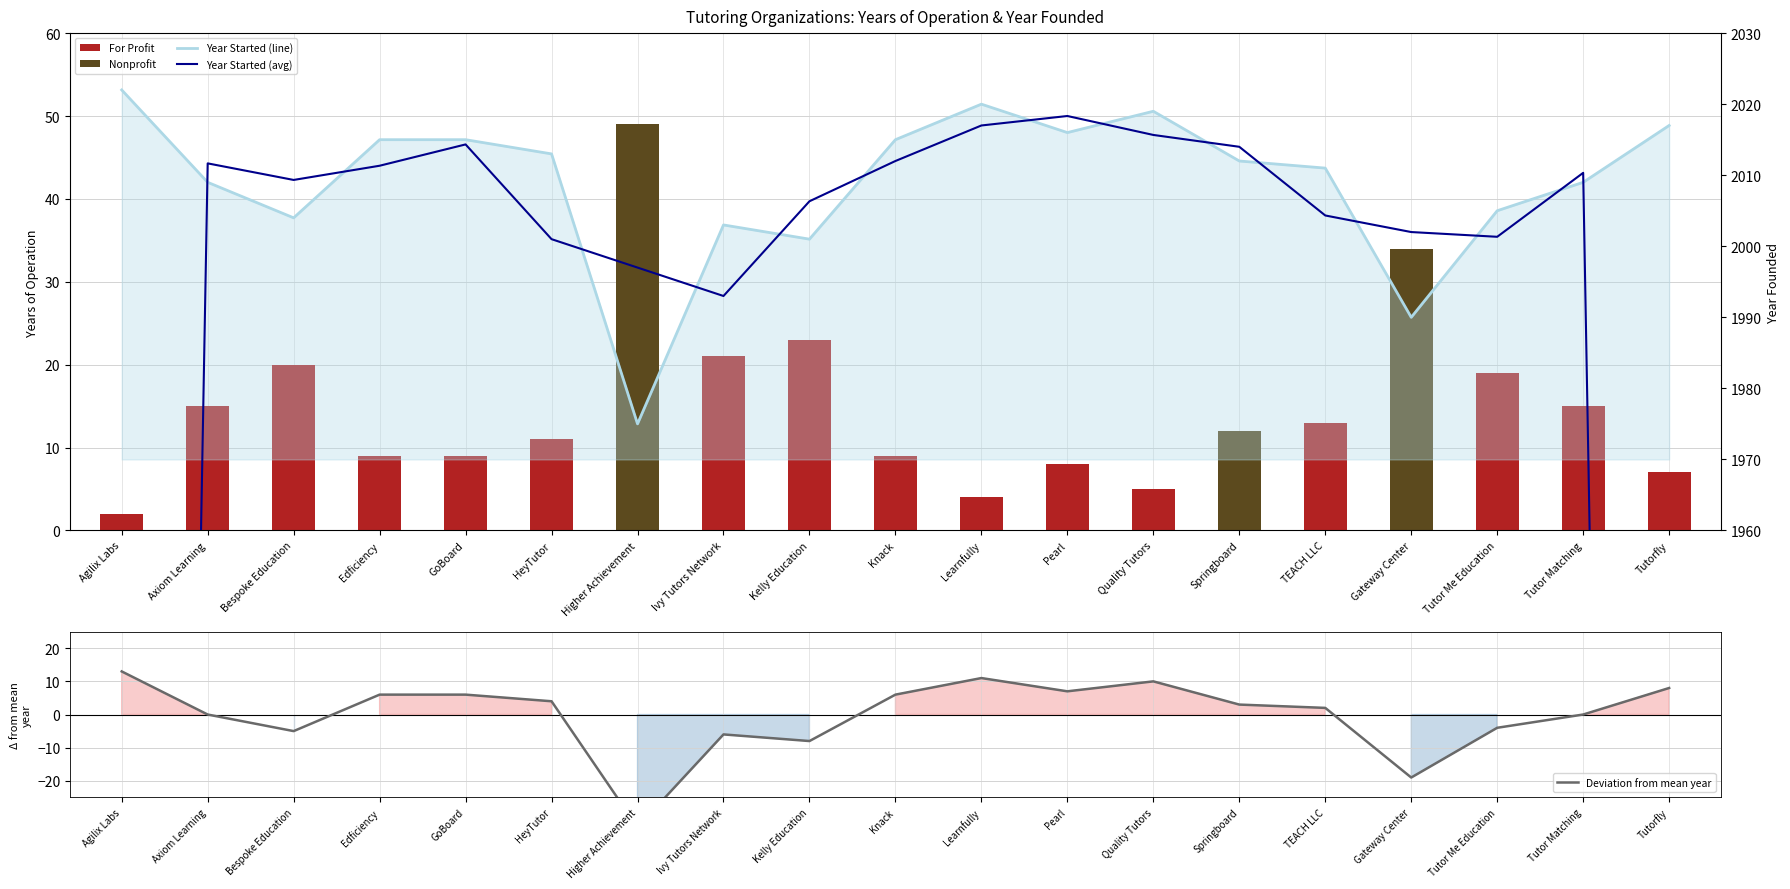

What is the label of the 7th bar from the right?

Quality Tutors